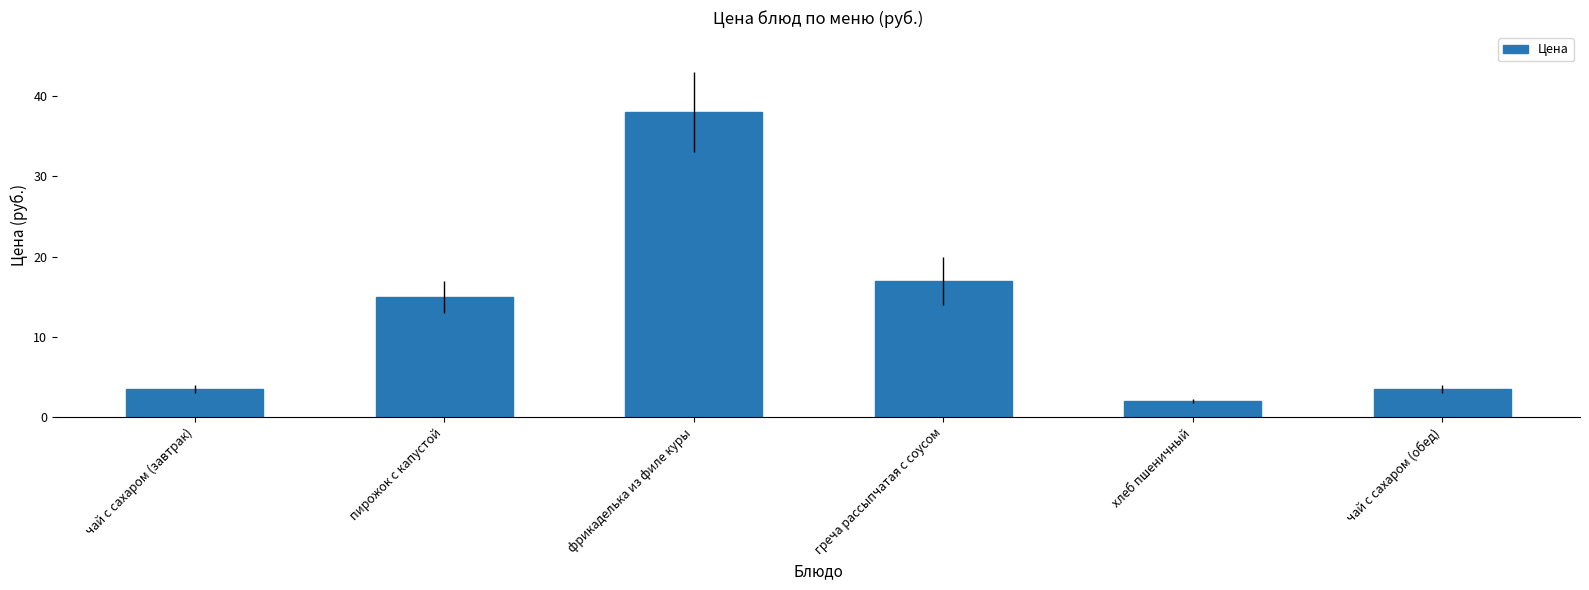

At which label is the value closest to 20?

греча рассыпчатая с соусом